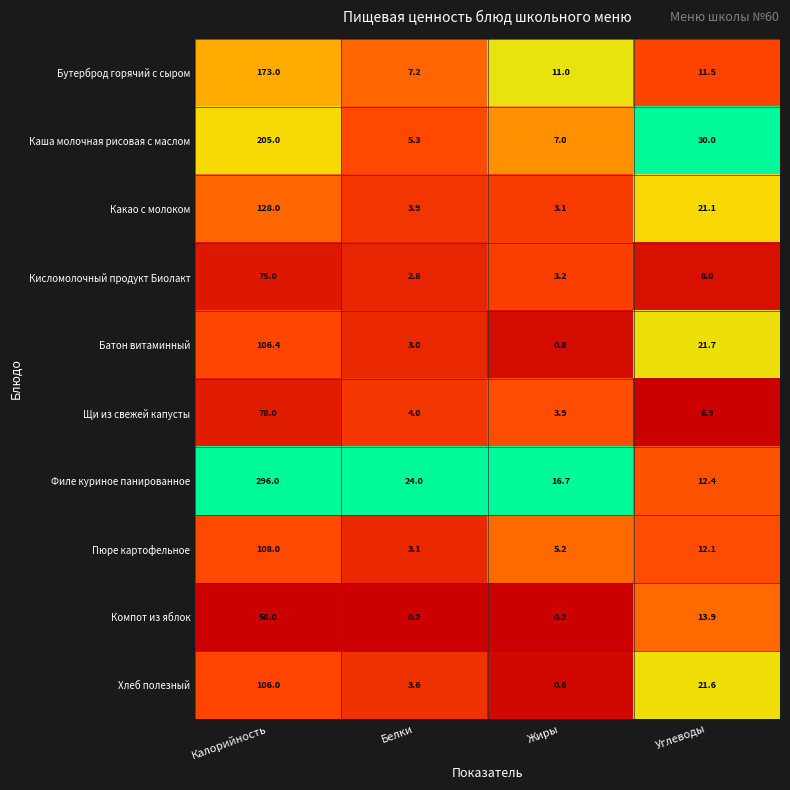

What is the sum of the Хлеб полезный values at Жиры and Калорийность?

106.6